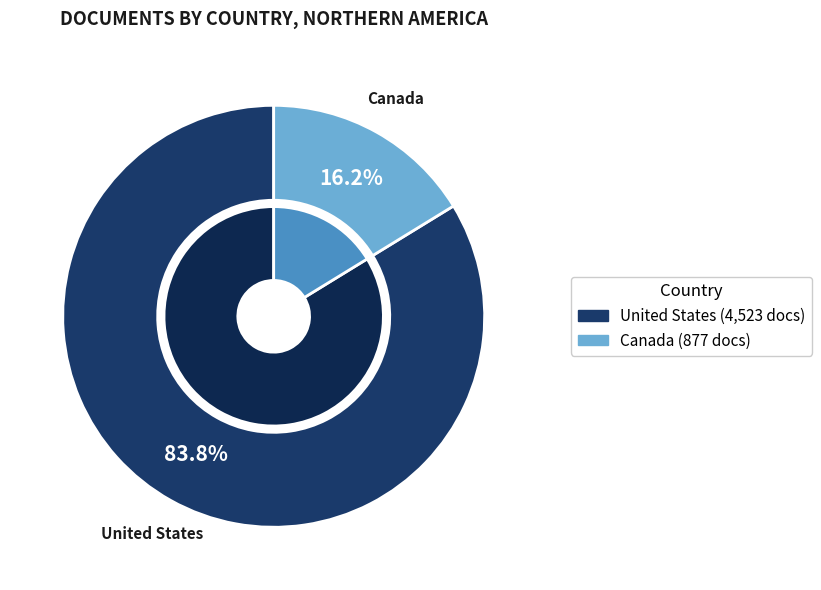

Is it true that United States is 92% of the pie?

False